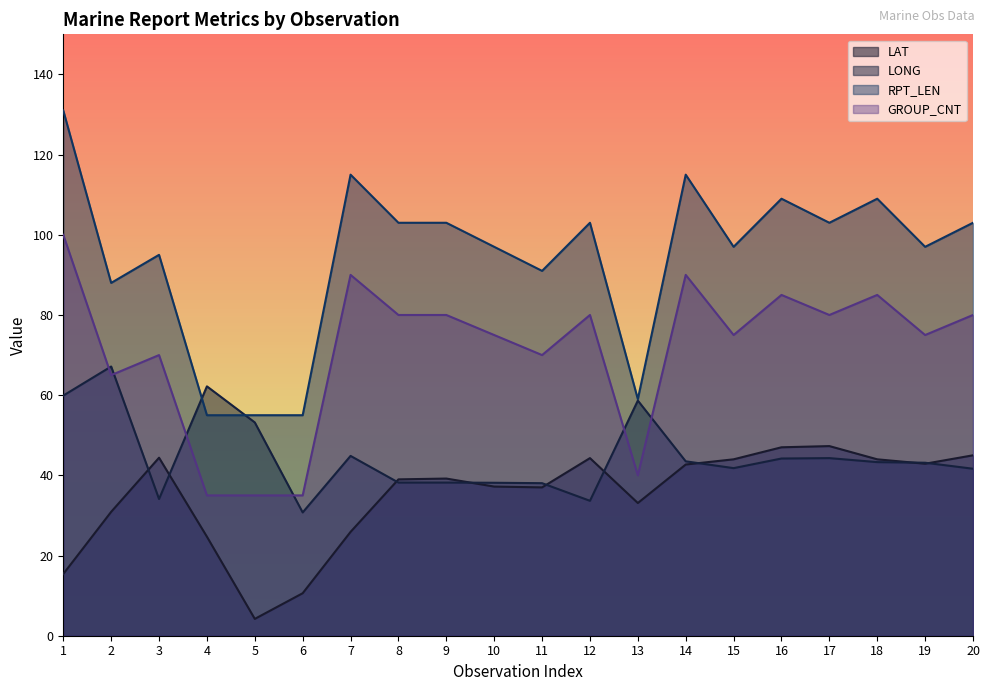

At how many categories does at least one series exceed 115?

1